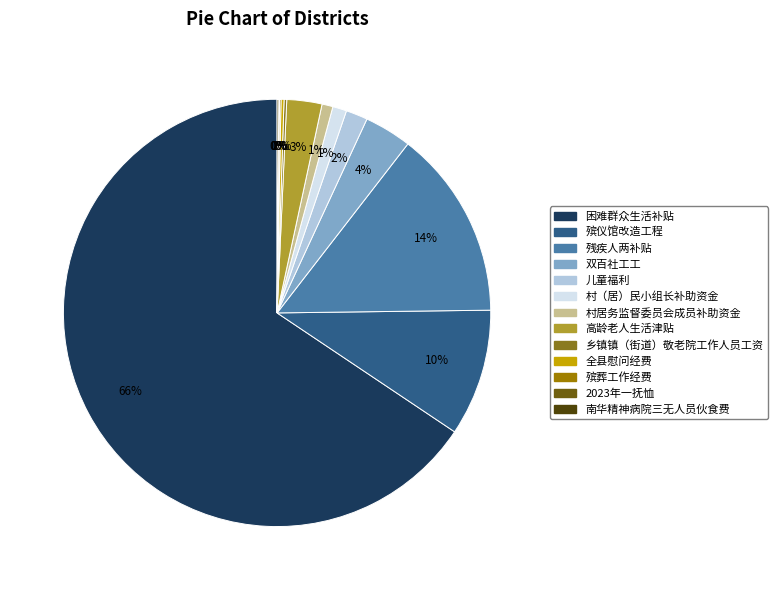

Is 困难群众生活补贴 the majority of the pie?

Yes